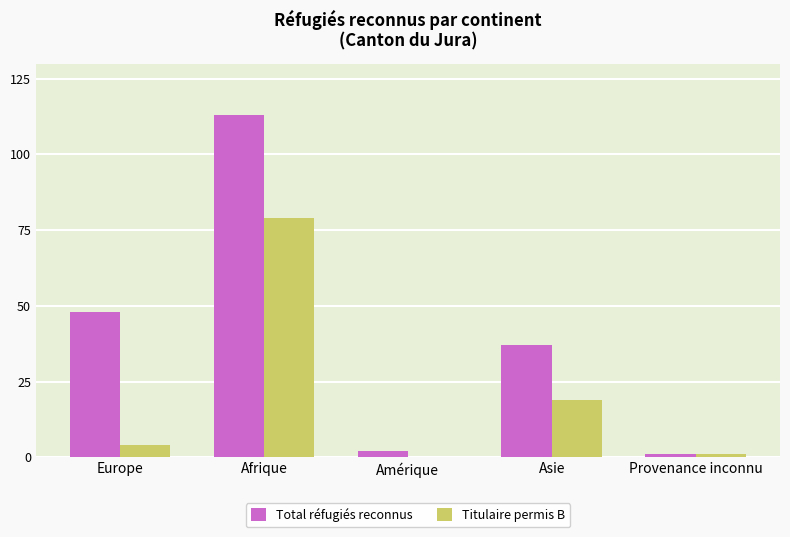

The Titulaire permis B series shows 49 at Amérique. True or false?

False